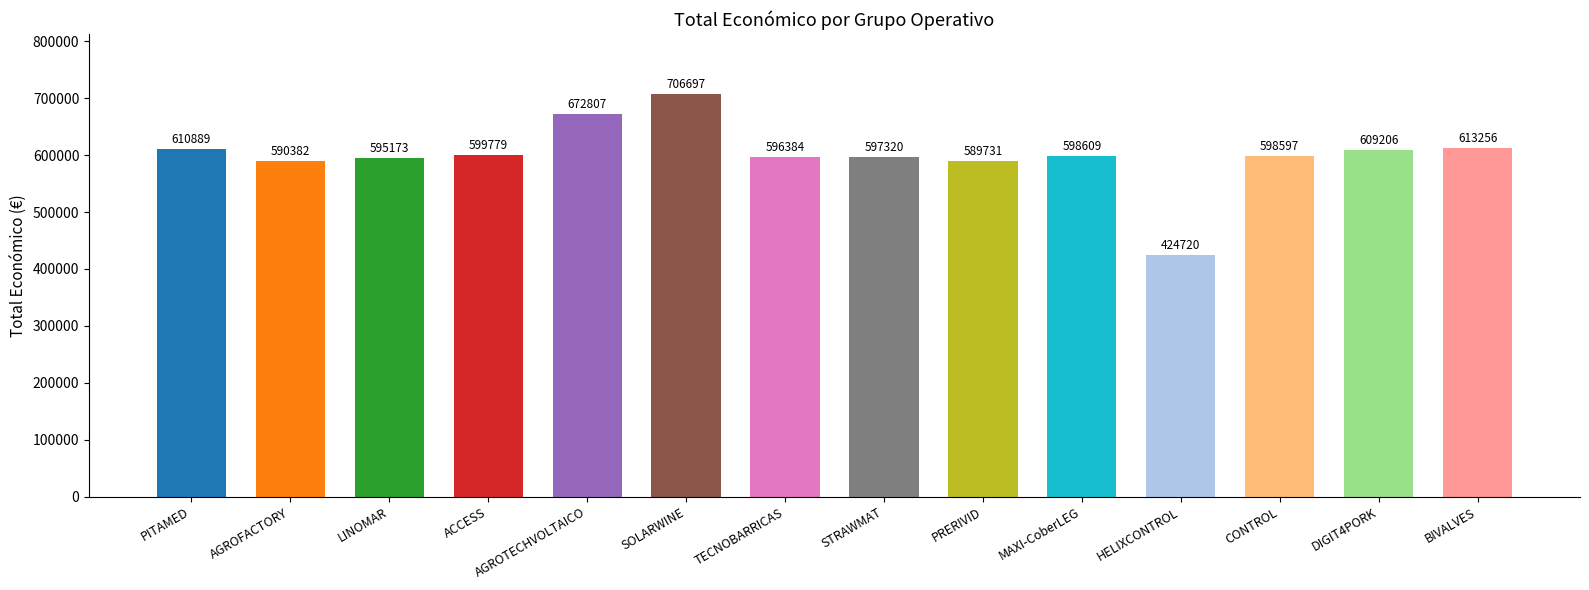

What is the minimum value shown in the chart?

424720